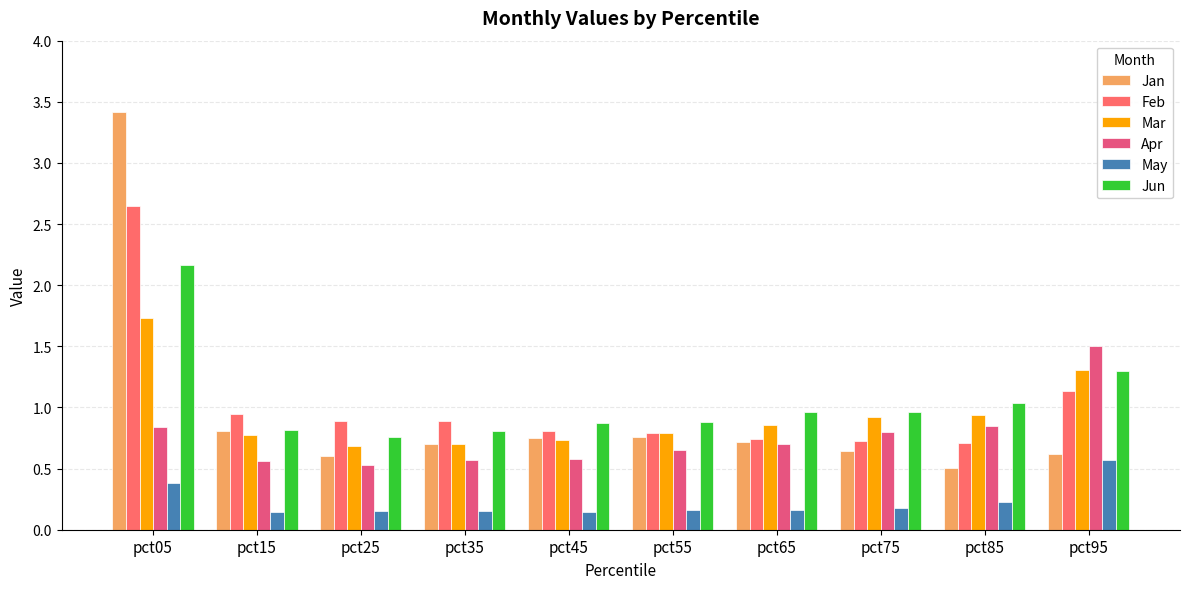

How many series are shown in this chart?

6